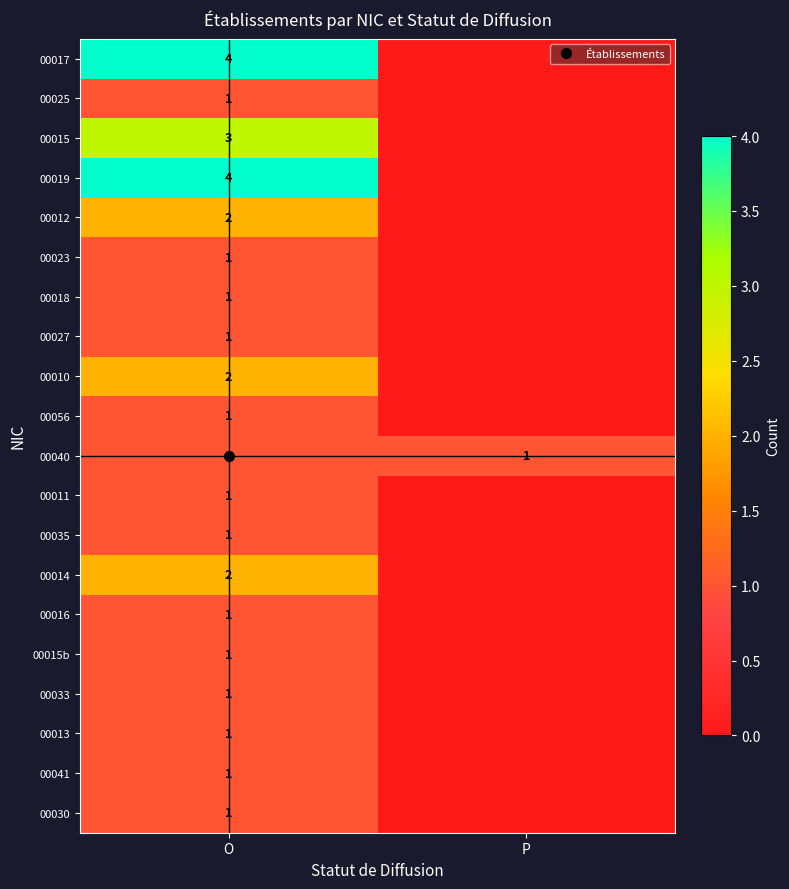

Read the 00035 value at O.

1